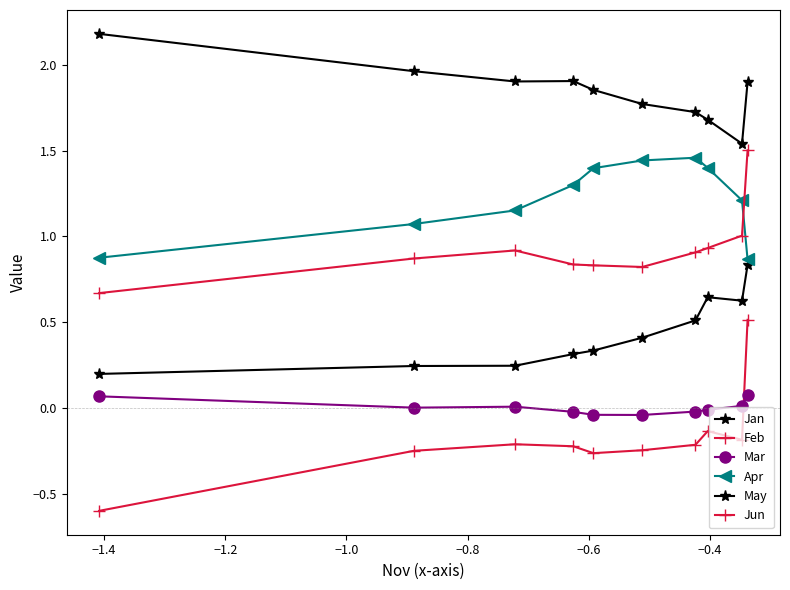

What is the label of the 4th point from the right?

−0.4